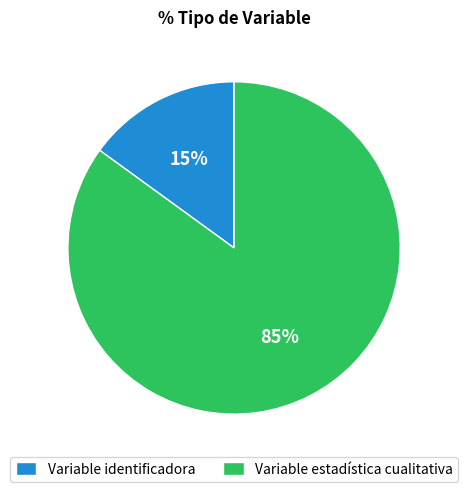

To the nearest percent, what is the combined percentage of Variable identificadora and Variable estadística cualitativa?

100%